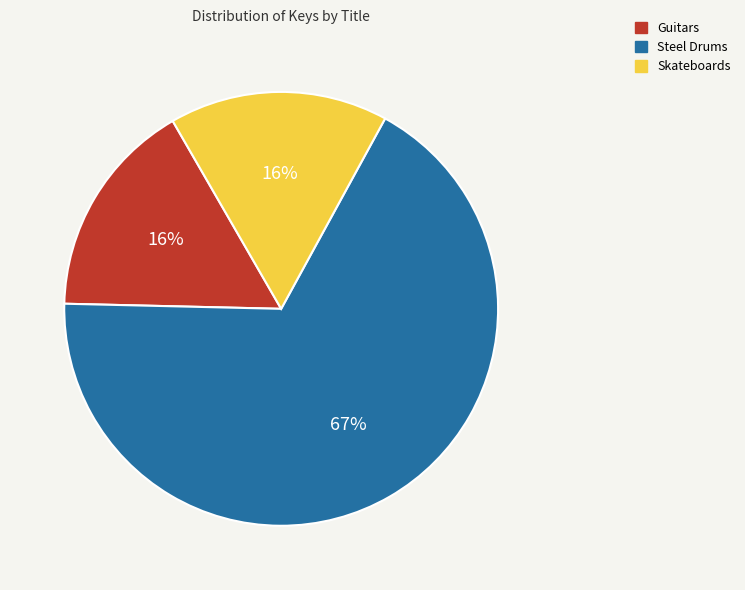

Combined, do Steel Drums and Guitars account for over 50%?

Yes